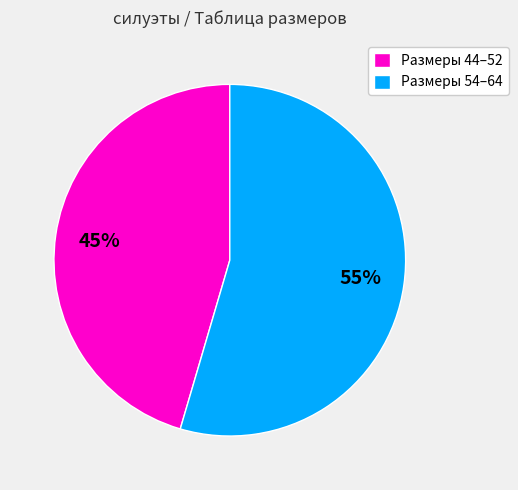

What is the smallest slice in the pie chart?

Размеры 44–52